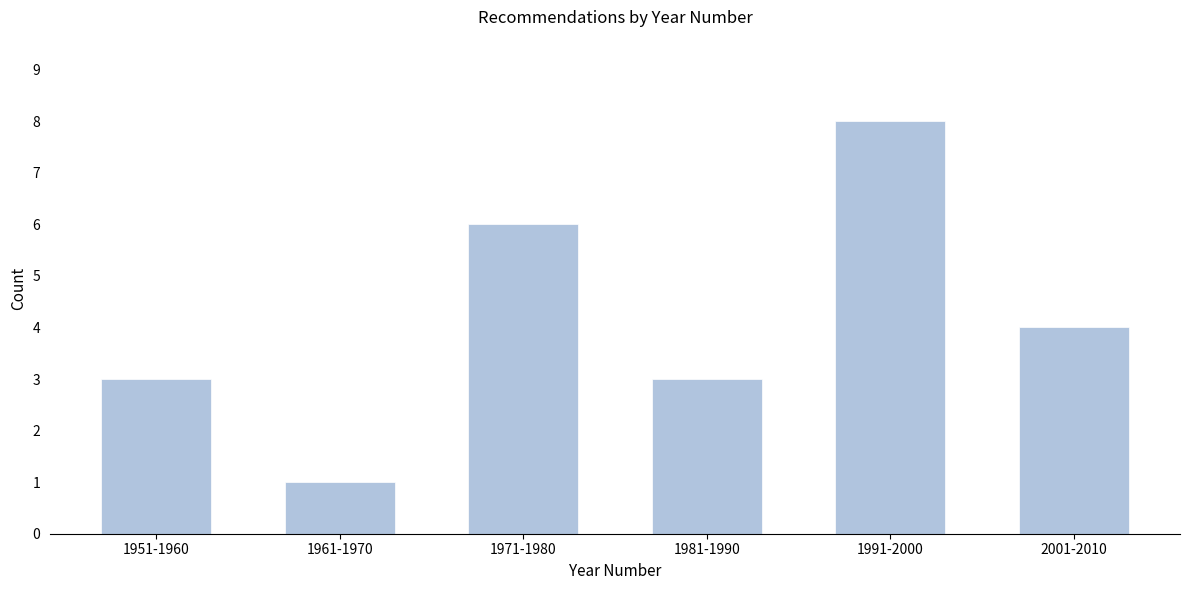

Reading right to left, extract all data points from this chart.

4	8	3	6	1	3